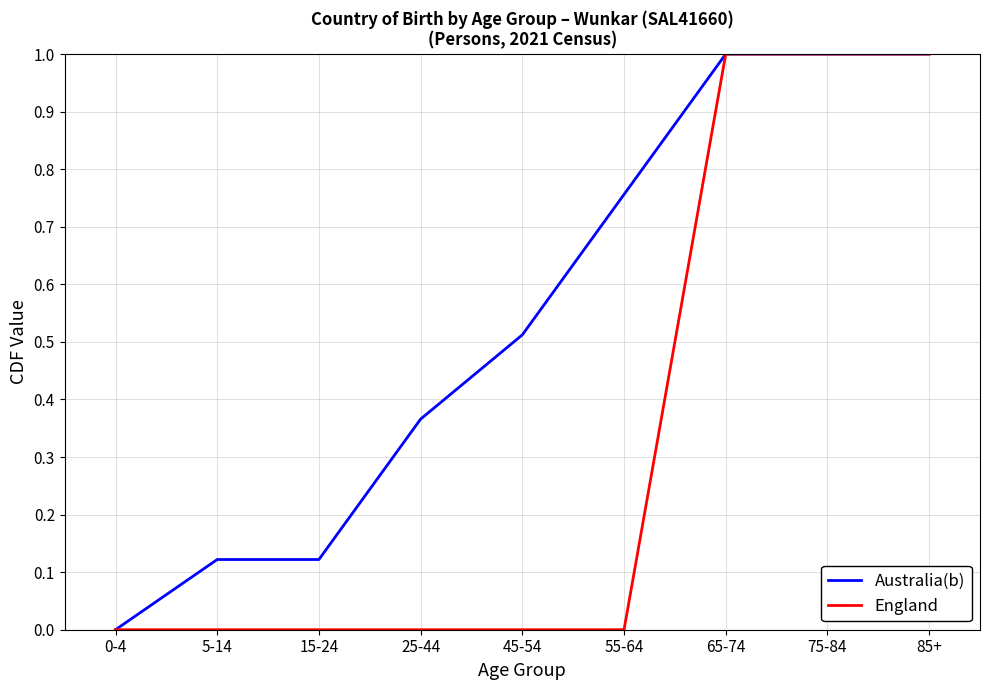

How many lines are shown in the chart?

2